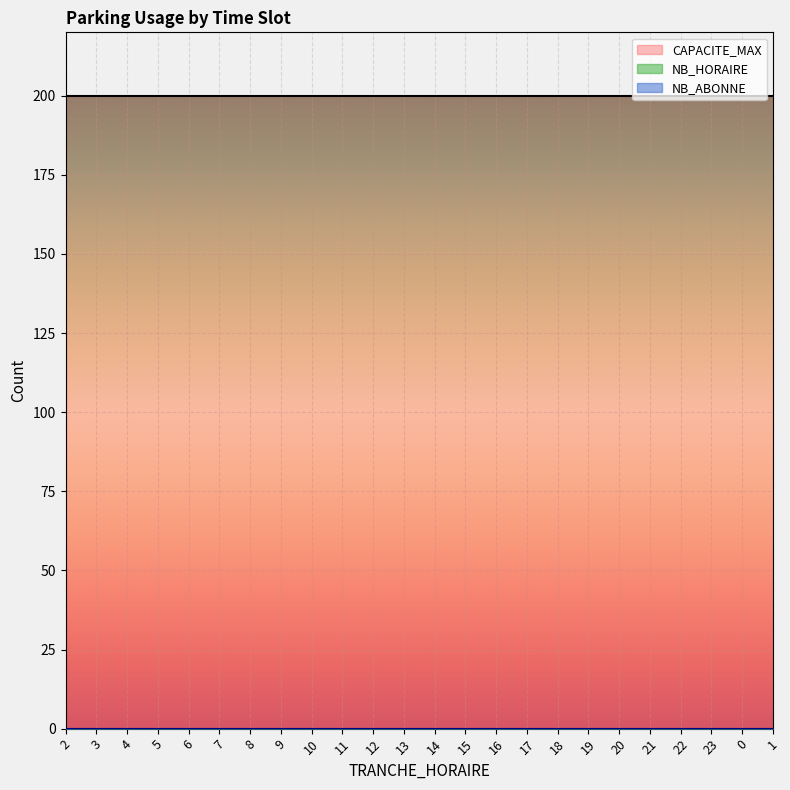

Between 7 and 10, which series saw the biggest shift?

NB_HORAIRE